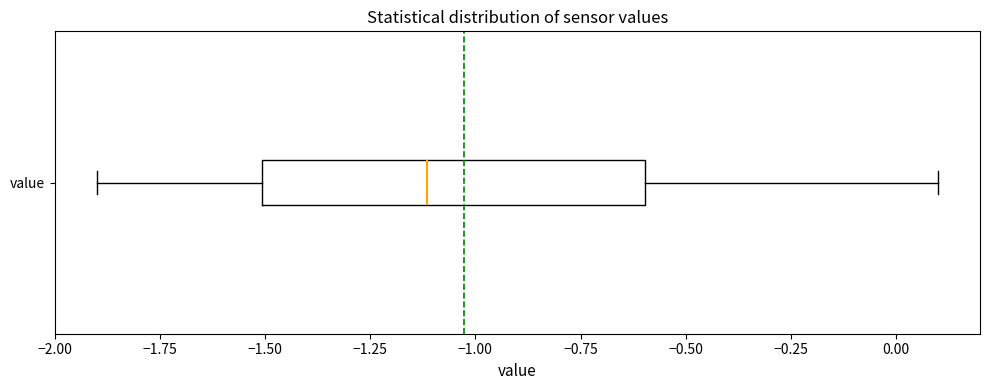

Transcribe this box plot: give where the median line is, the range the box spans, and where the two whiskers end, as read against the x-axis. The values are not printed on the chart, so give them approximately, as read against the axis.

median -1.1, box -1.5 to -0.6, whiskers -1.9 to 0.1